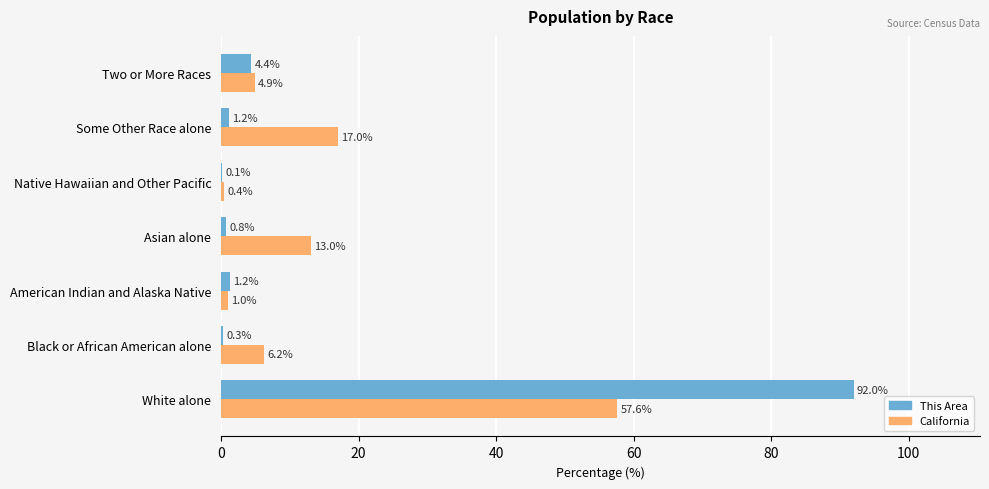

The value of This Area at Native Hawaiian and Other Pacific is 0.1. True or false?

True